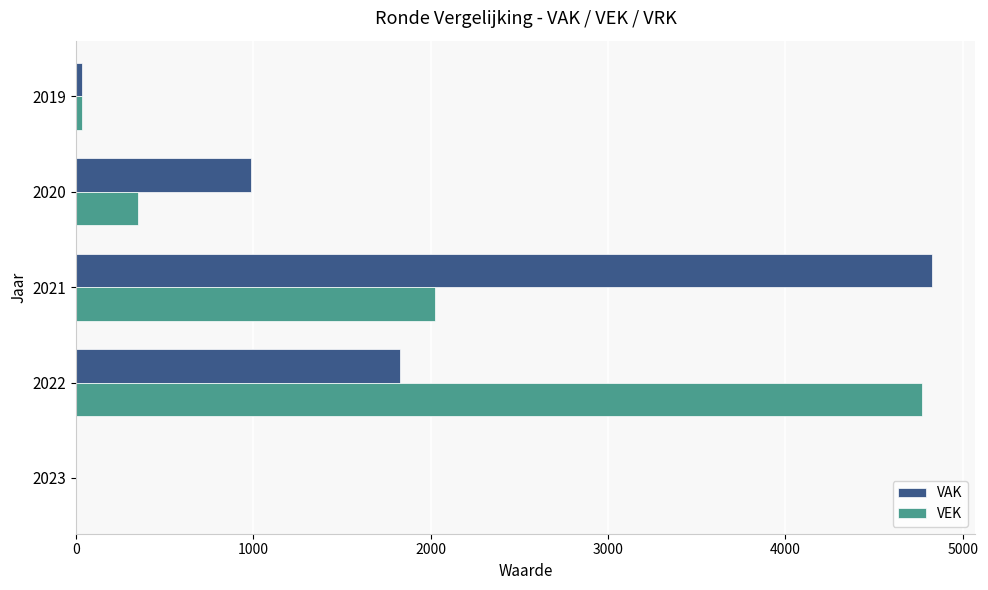

Which series changed the most between 2021 and 2019?

VAK